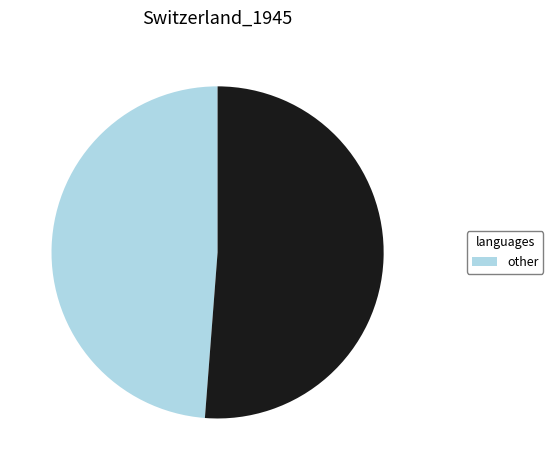

Is there any slice that represents more than half of the pie?

Yes